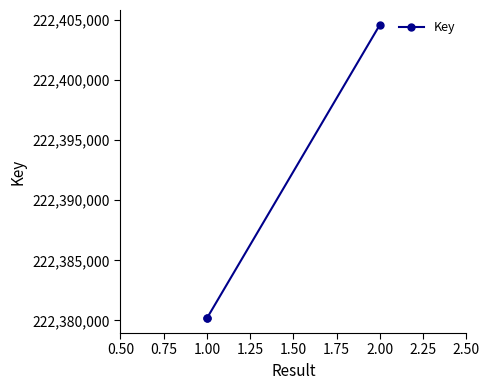

Between 1.00 and 2.00, which is larger?

2.00